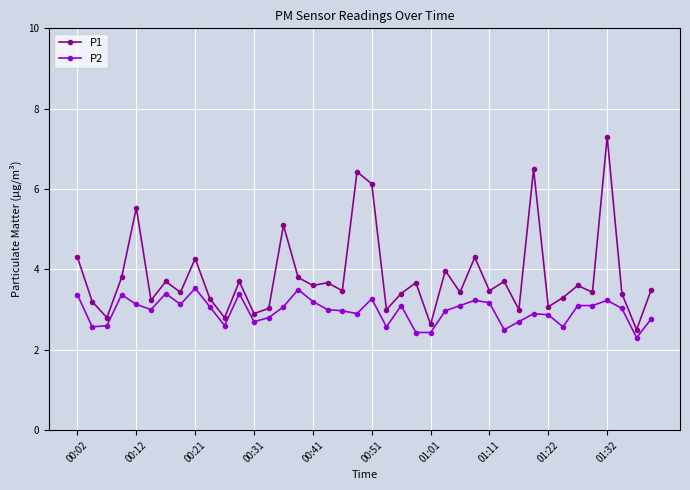

List the series in order of their overall mean, highest first.

P1, P2